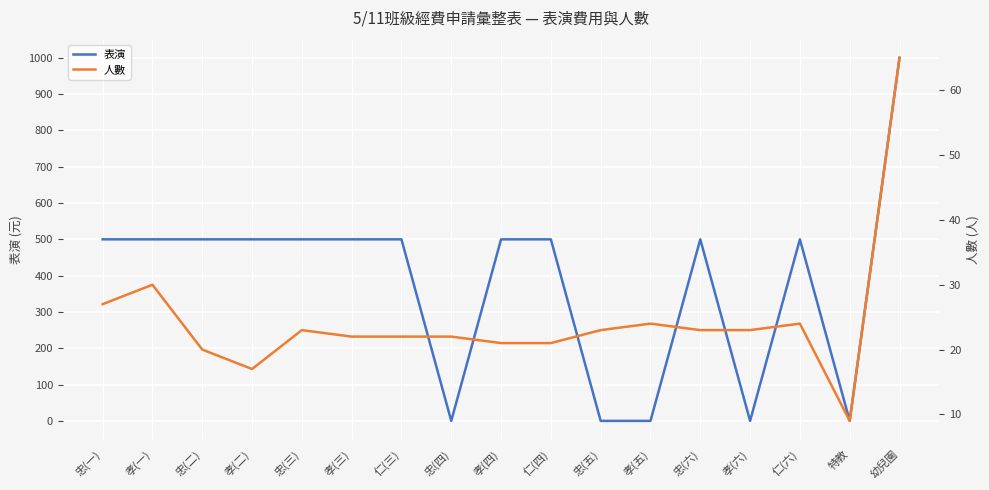

Where do 人數 and 表演 first cross each other?

仁(三) and 忠(四)